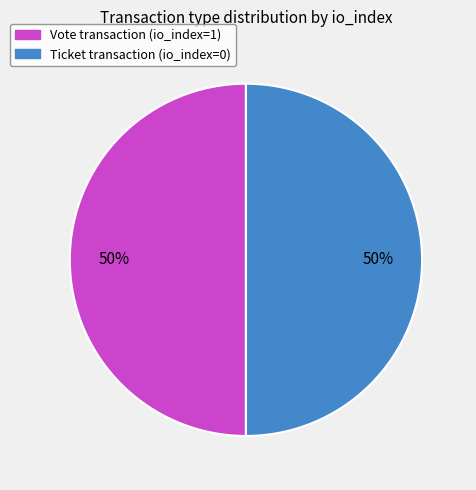

How many slices are in this pie chart?

2